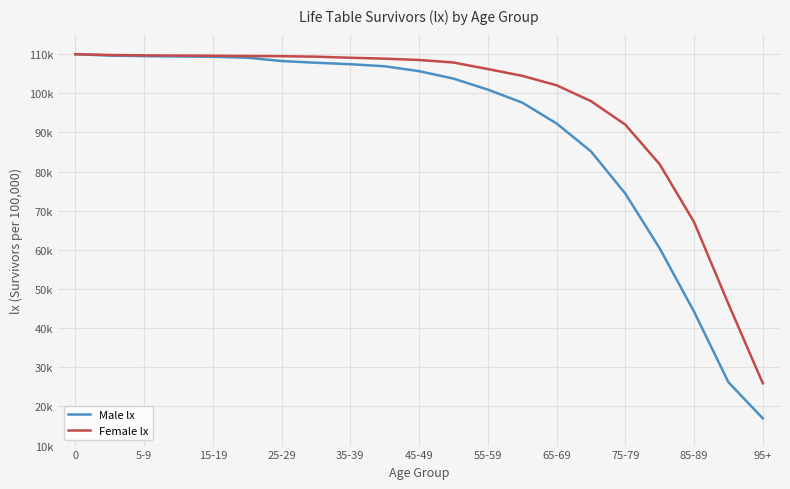

Does the chart display data point markers on the line(s)?

No